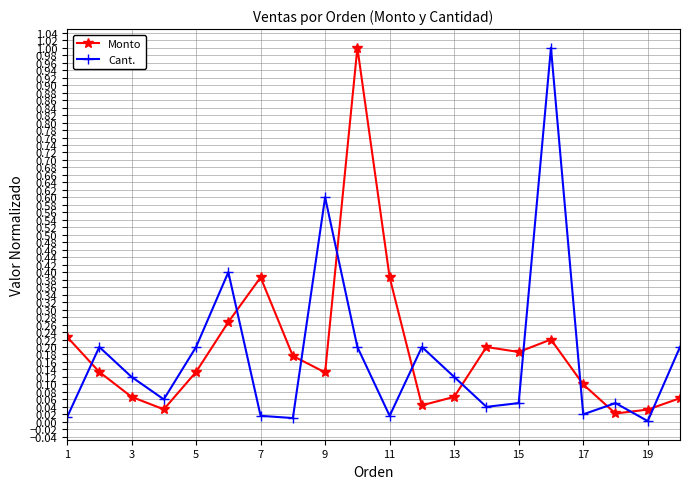

At how many categories does at least one series exceed 0?

20